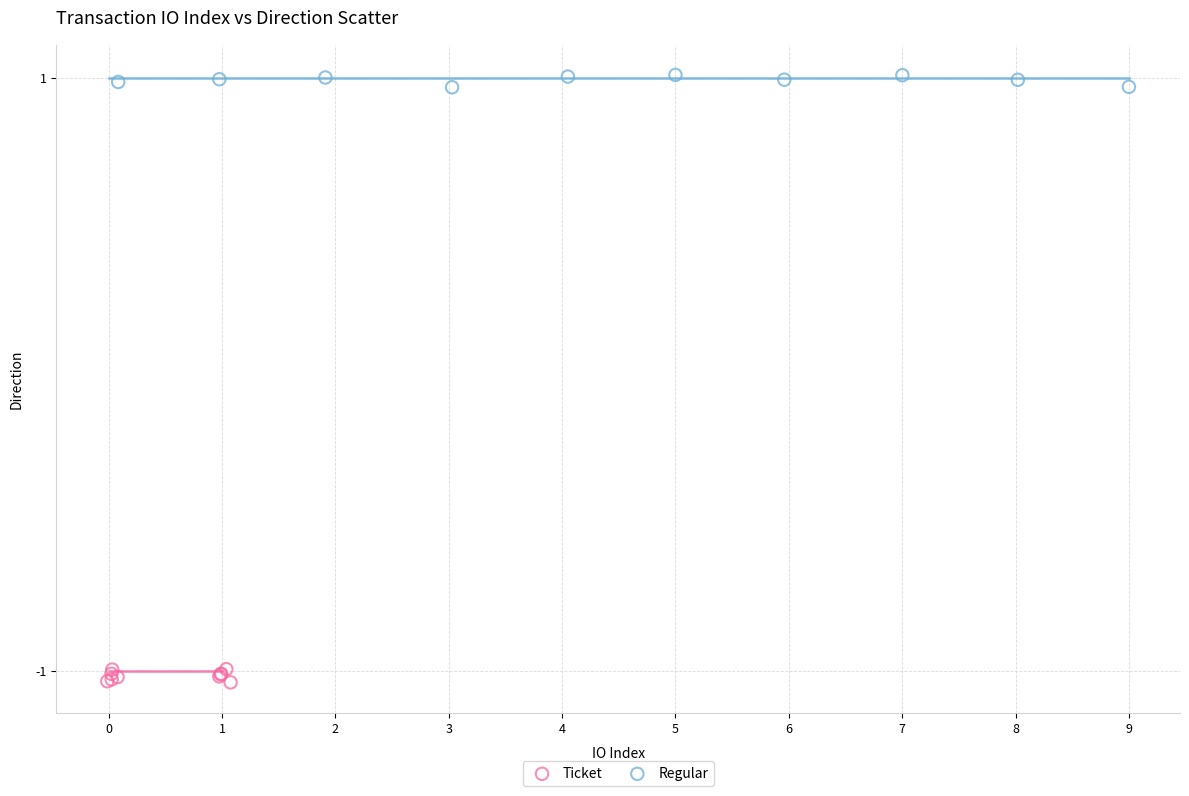

Which series contains the highest Y value?

Regular